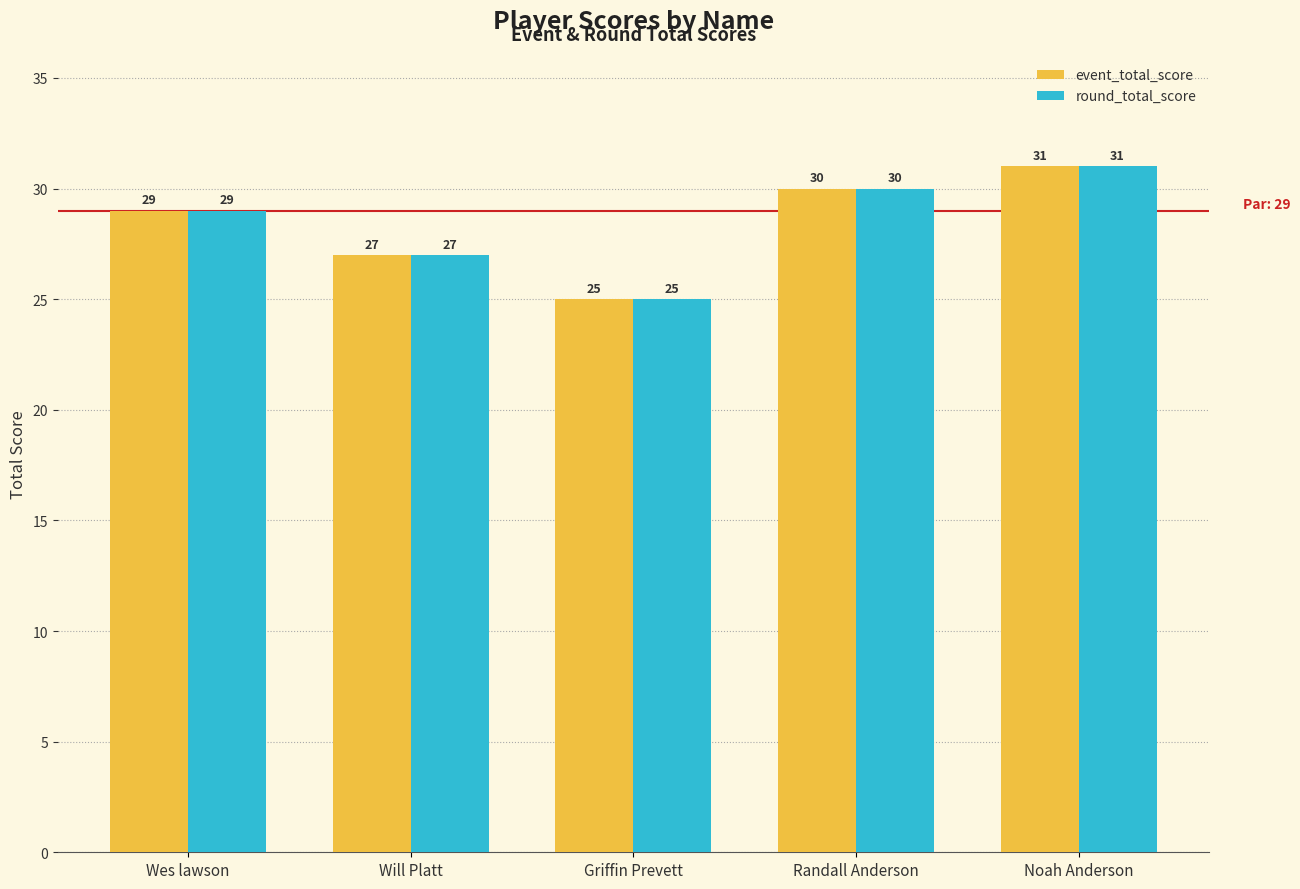

Reading left to right, transcribe all the data shown in this chart.

event_total_score: Wes lawson=29	Will Platt=27	Griffin Prevett=25	Randall Anderson=30	Noah Anderson=31
round_total_score: Wes lawson=29	Will Platt=27	Griffin Prevett=25	Randall Anderson=30	Noah Anderson=31